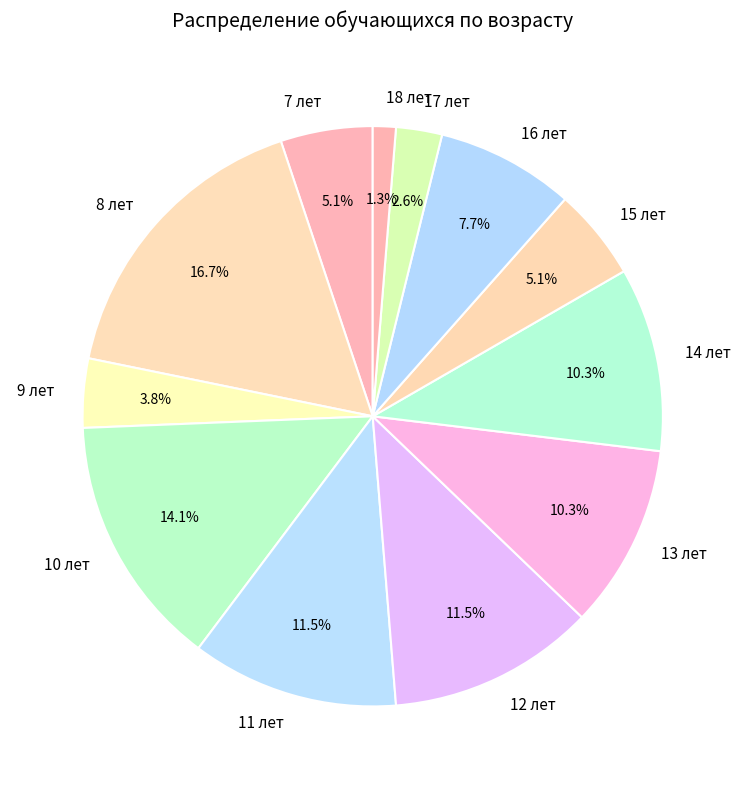

How many slices are in this pie chart?

12